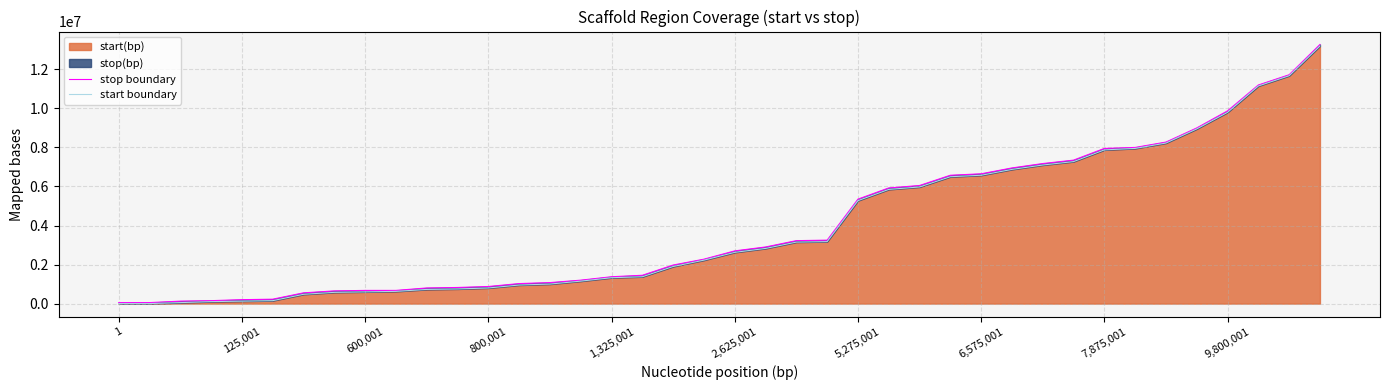

Is the value of stop boundary at 16 greater than the value of start boundary at 800,001?

Yes